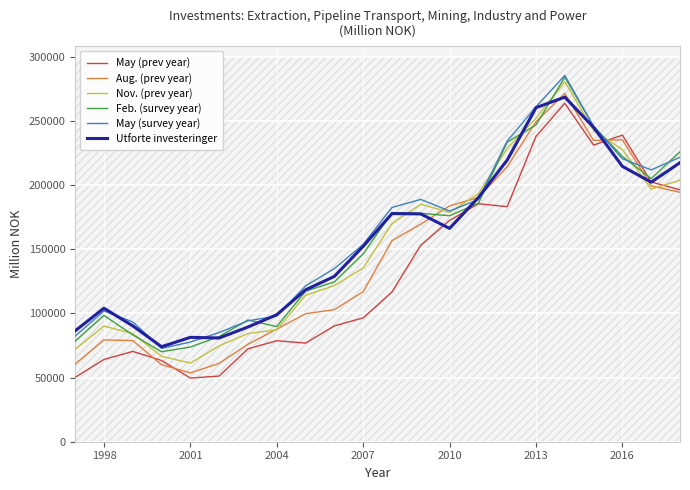

What is the lowest value of the May (prev year) series?

49571